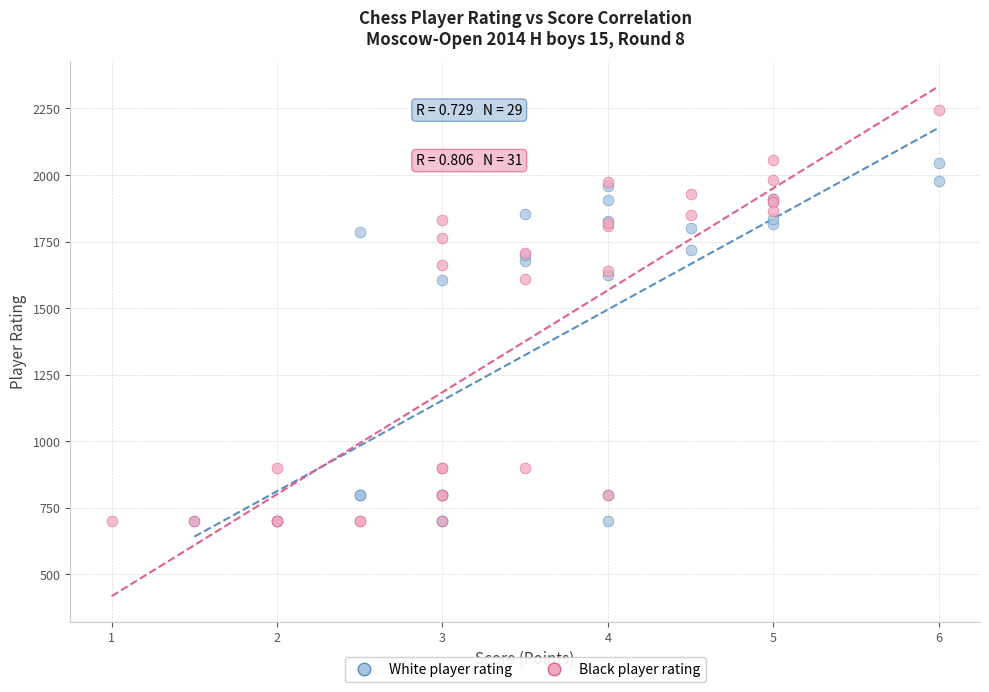

Which series reaches the maximum Y coordinate?

Black player rating